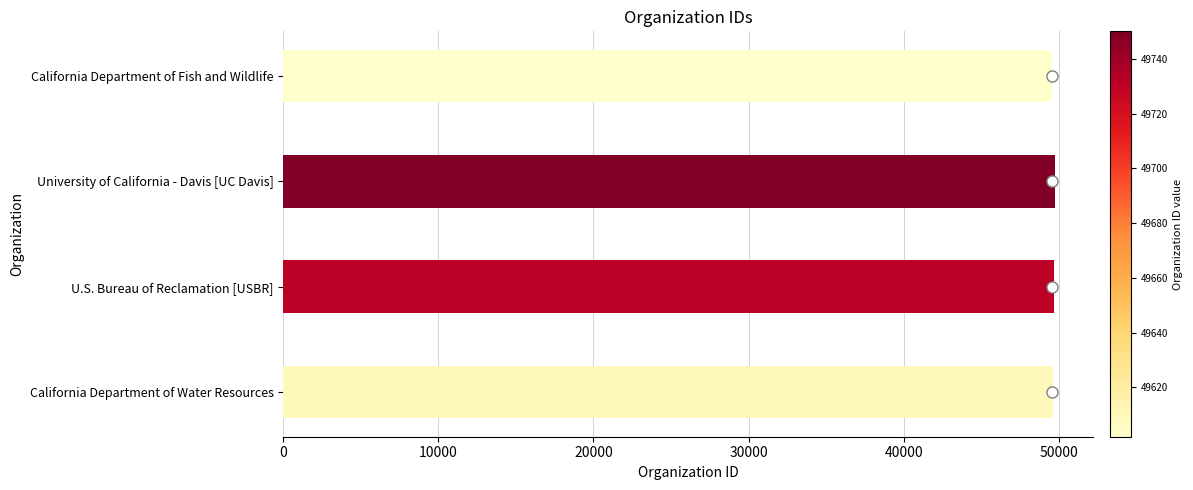

Does the chart contain stacked bars?

No